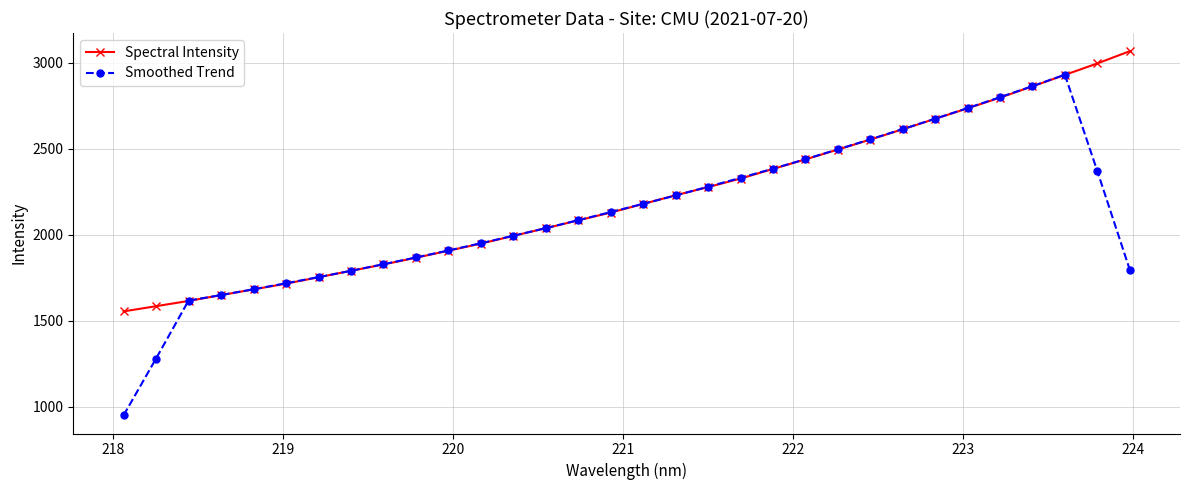

What is the minimum value for Spectral Intensity?

1554.7